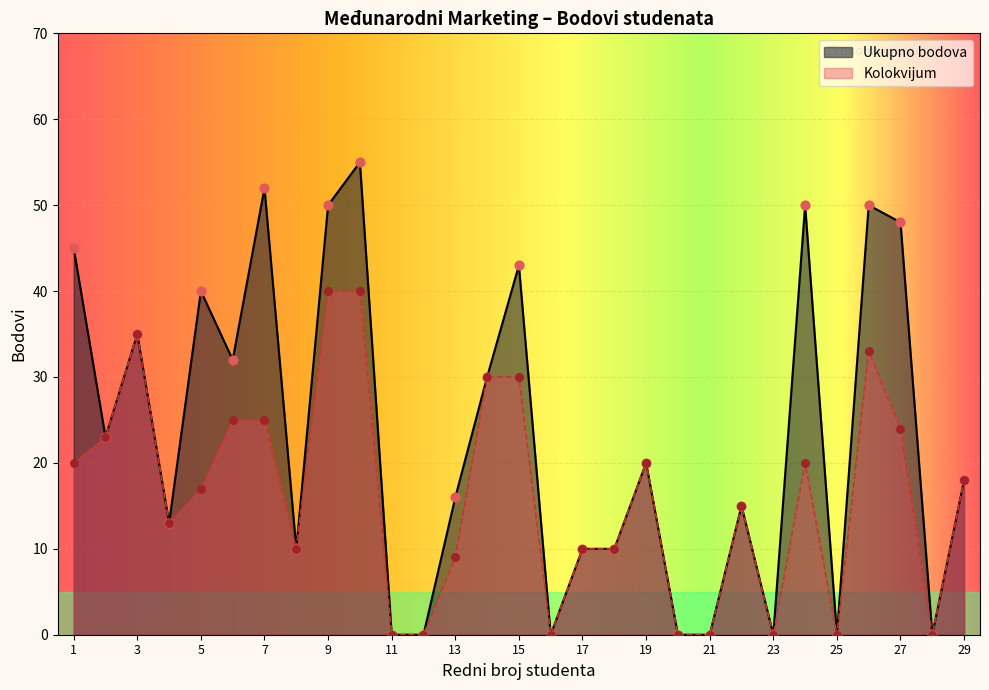

Which series reaches the minimum Y coordinate?

Ukupno bodova